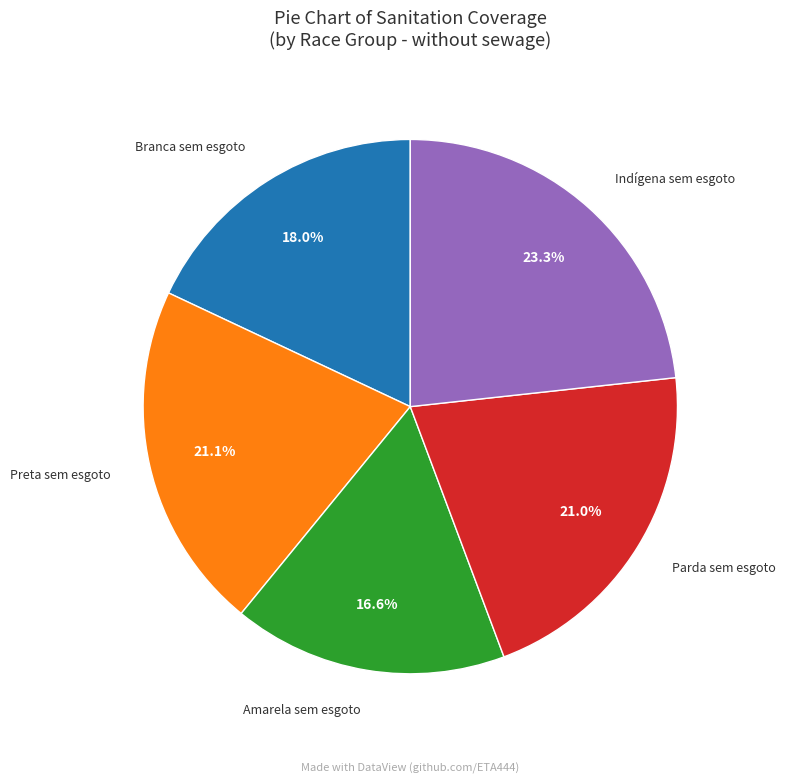

Is there any slice that represents more than half of the pie?

No